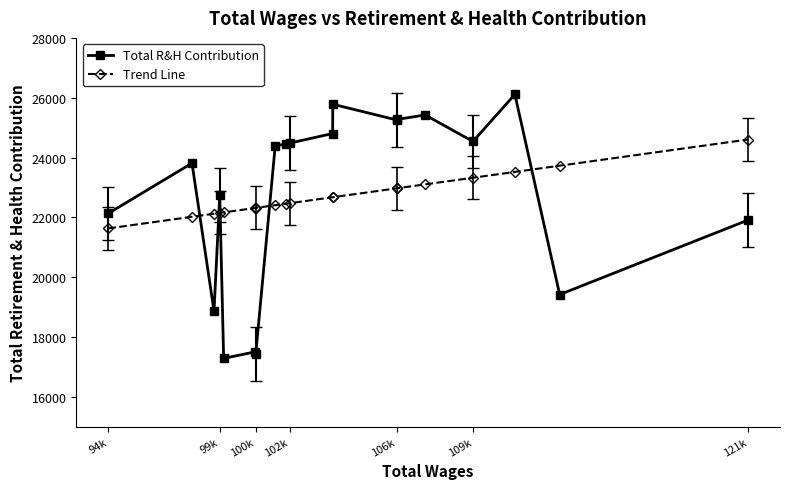

What are all the series names shown in the legend?

Total R&H Contribution, Trend Line